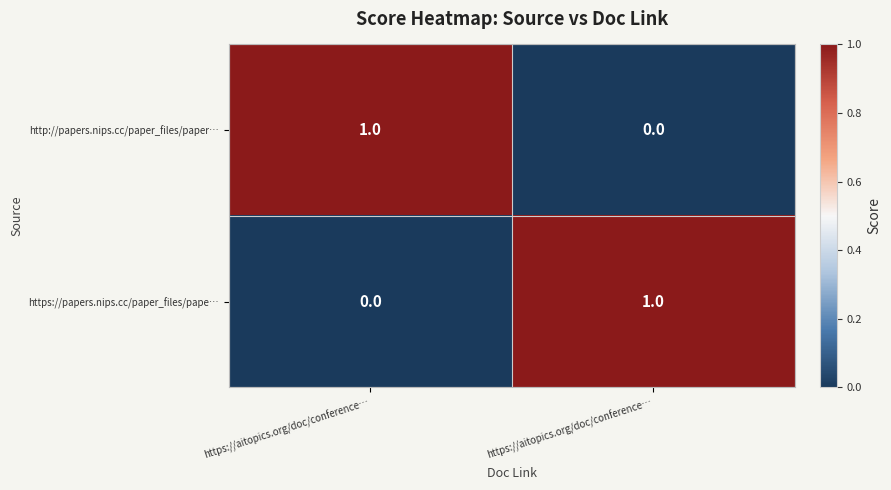

Count the number of data series in this chart.

2